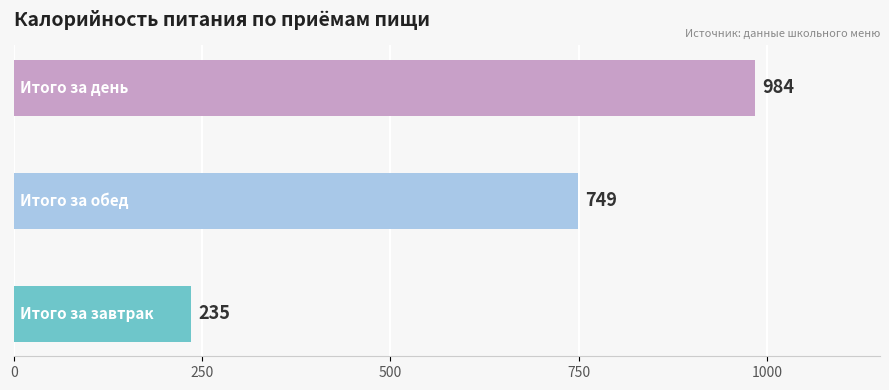

What is the smallest value displayed?

235